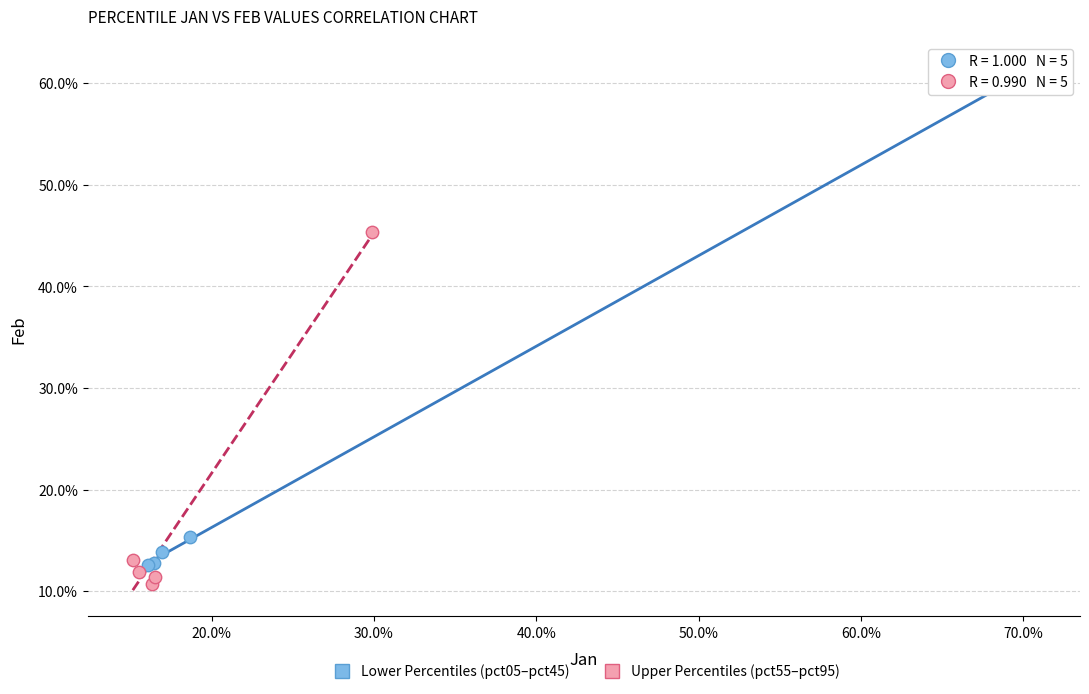

Which series has the largest Y range (max minus min)?

Lower Percentiles (pct05–pct45)